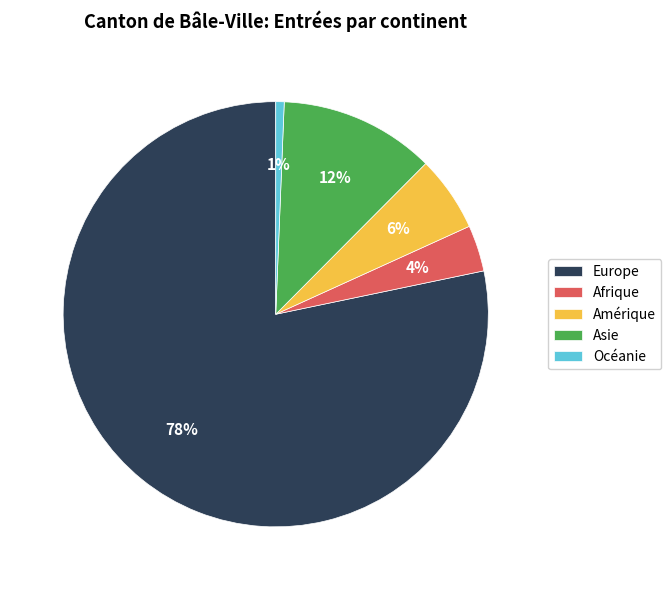

Combined, do Afrique and Océanie account for over 50%?

No